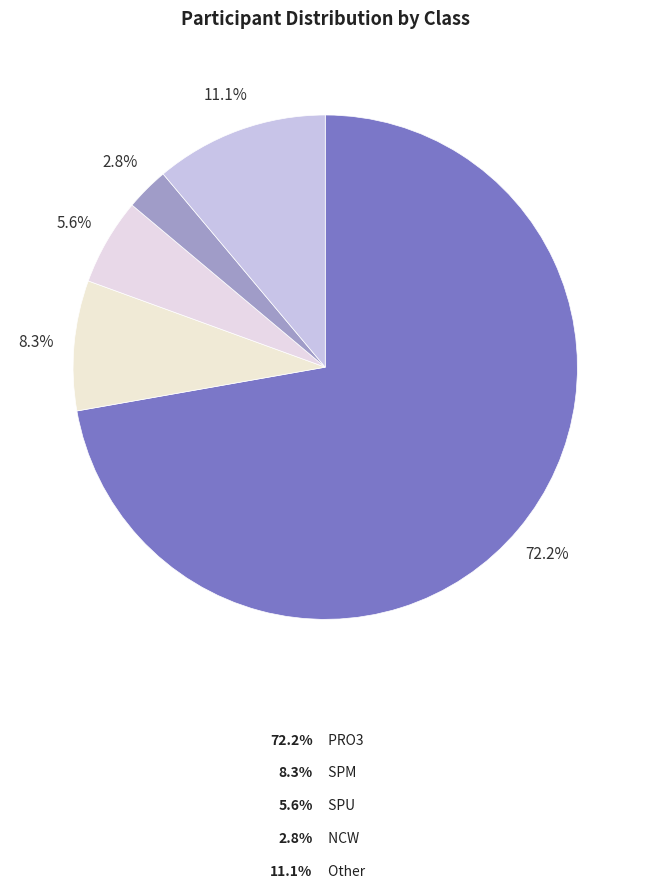

To the nearest percent, what portion does SPU represent?

6%